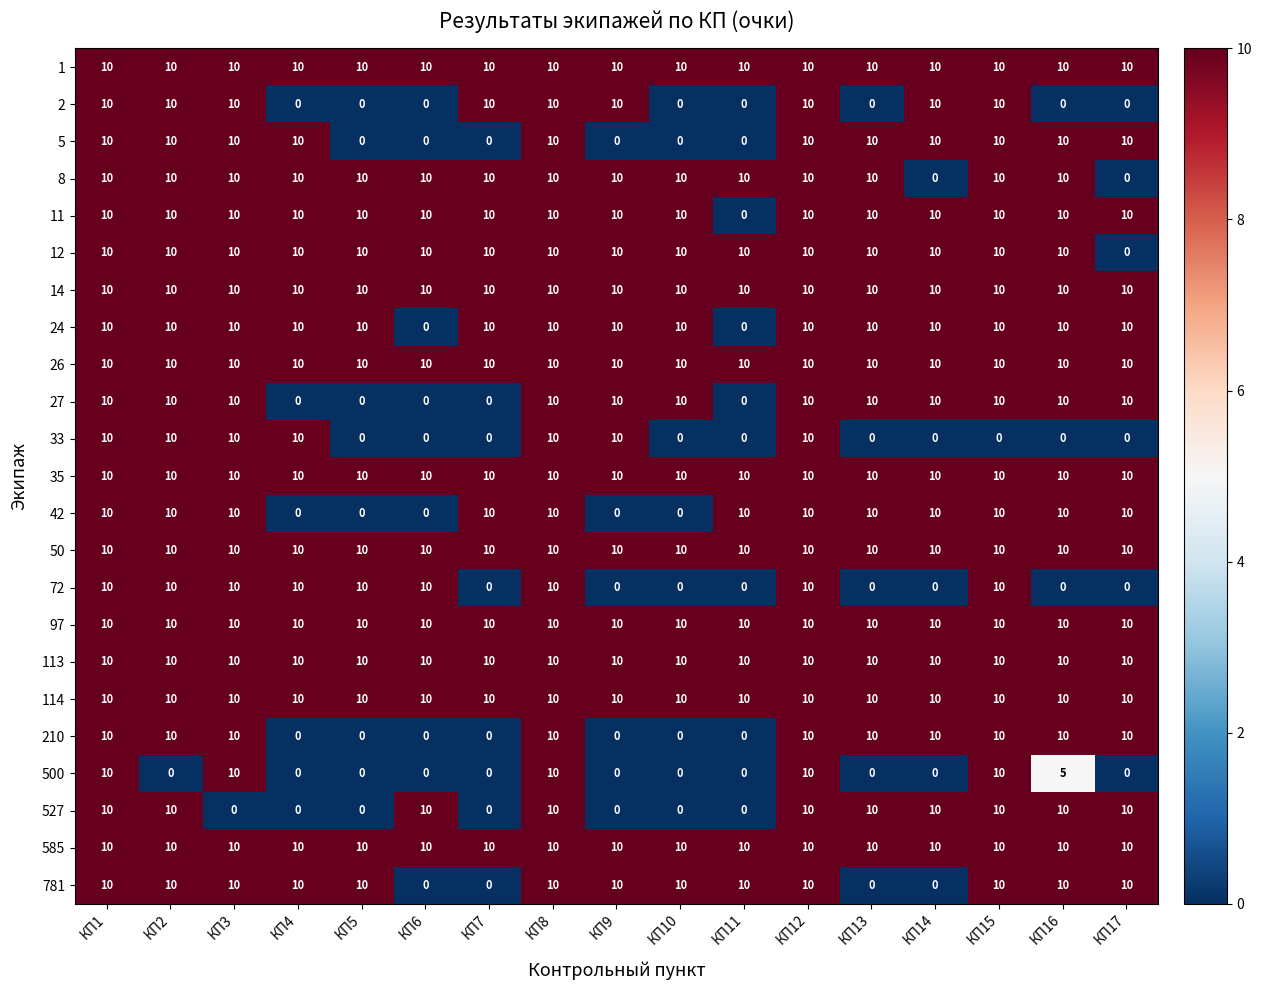

What is the total value across all series at КП14?

180